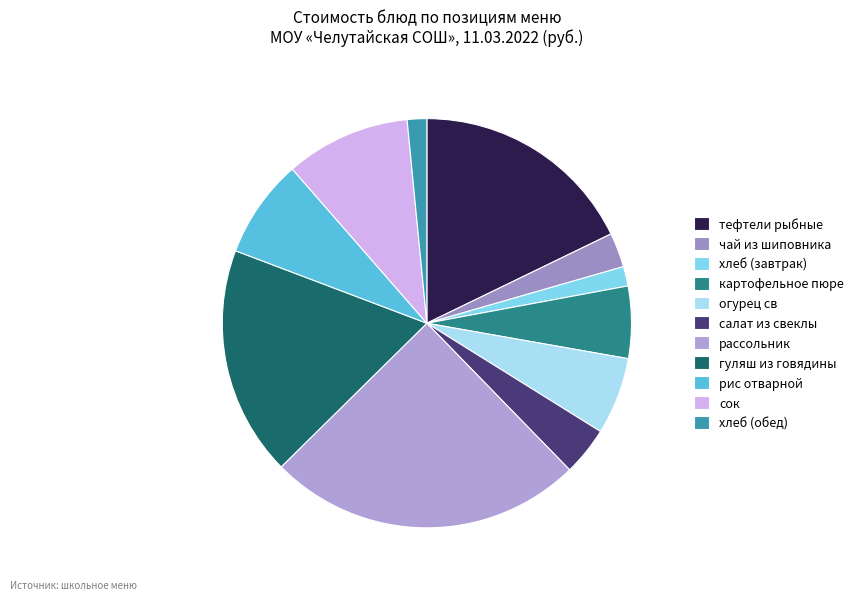

How many segments does this pie chart have?

11